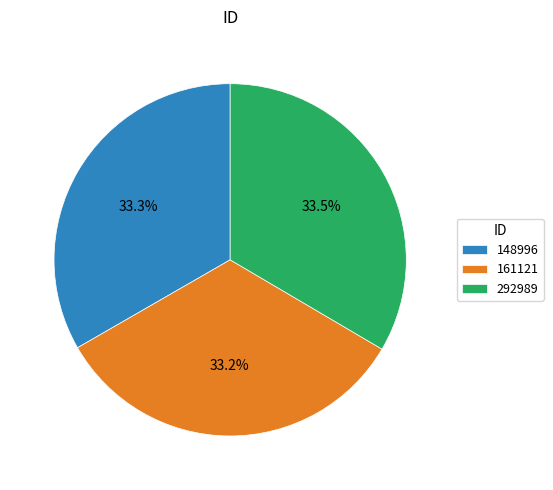

Do 292989 and 148996 together represent more than half of the pie?

Yes